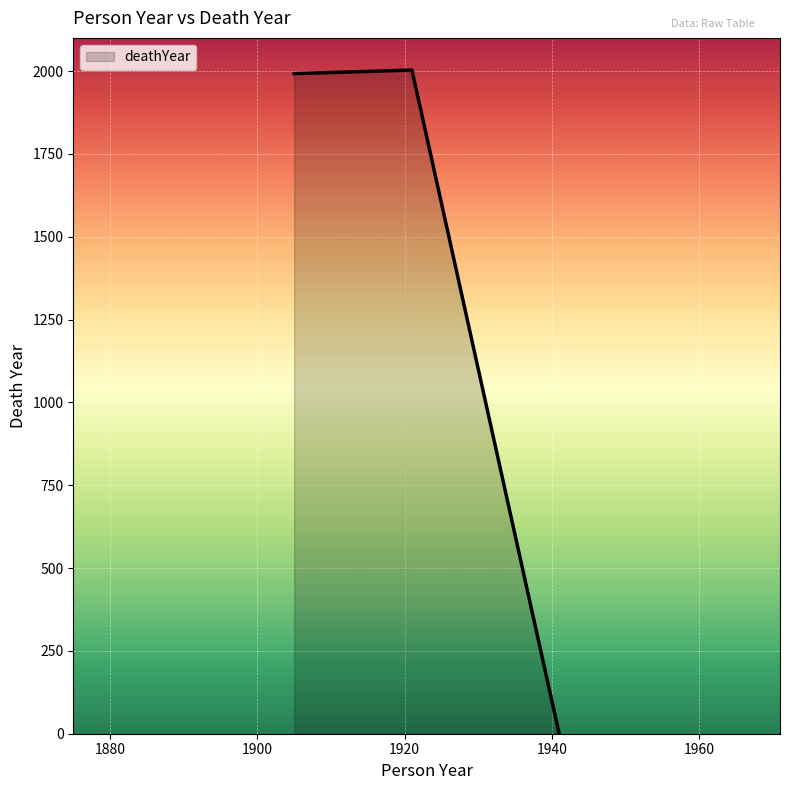

What is the greatest value displayed?

2003